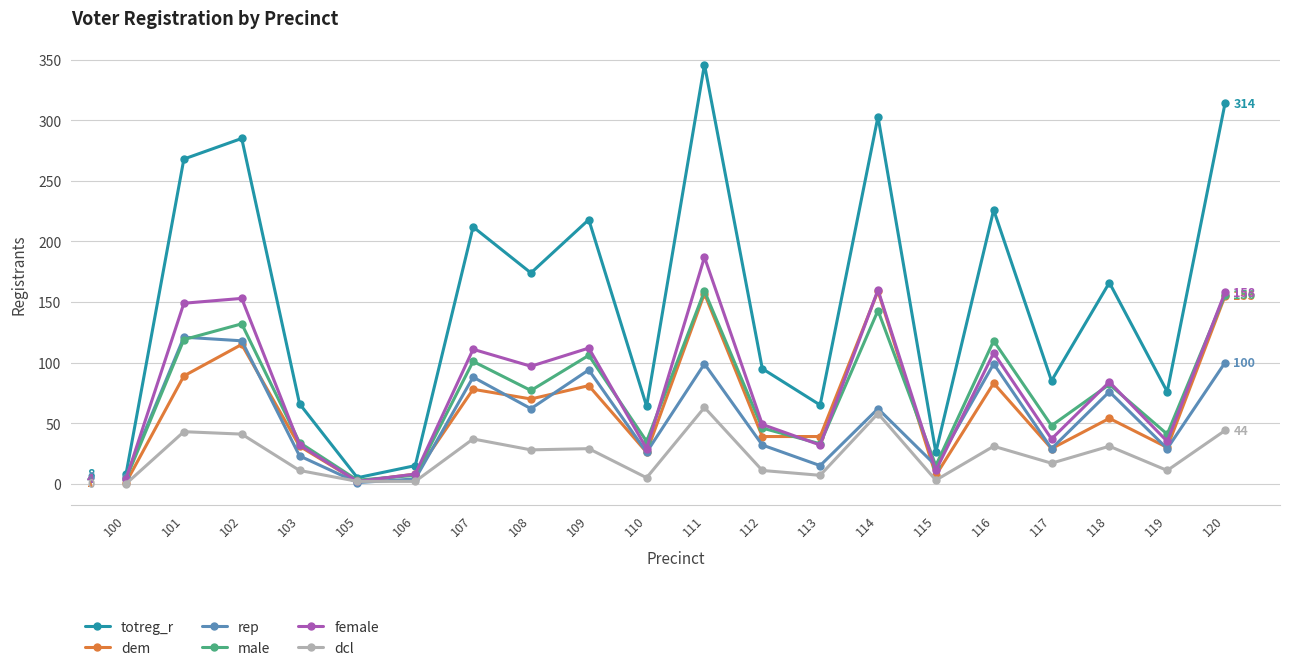

What is the highest value of the dcl series?

63